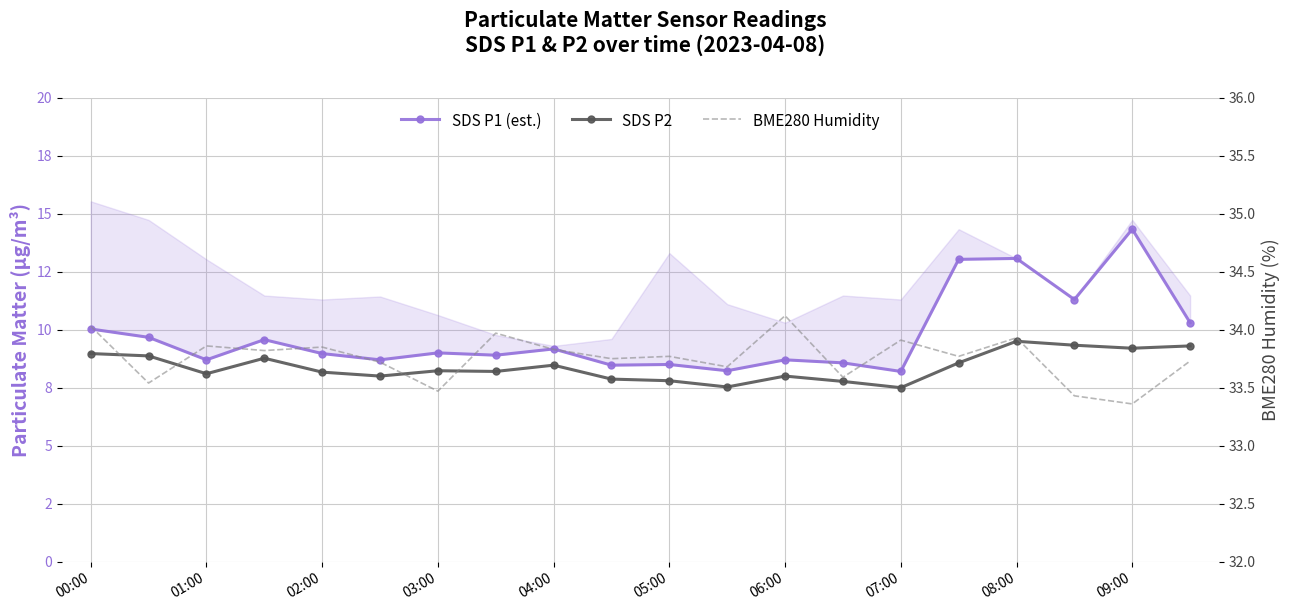

True or false: SDS P1 (est.) has more than 2 interior local peaks.

True